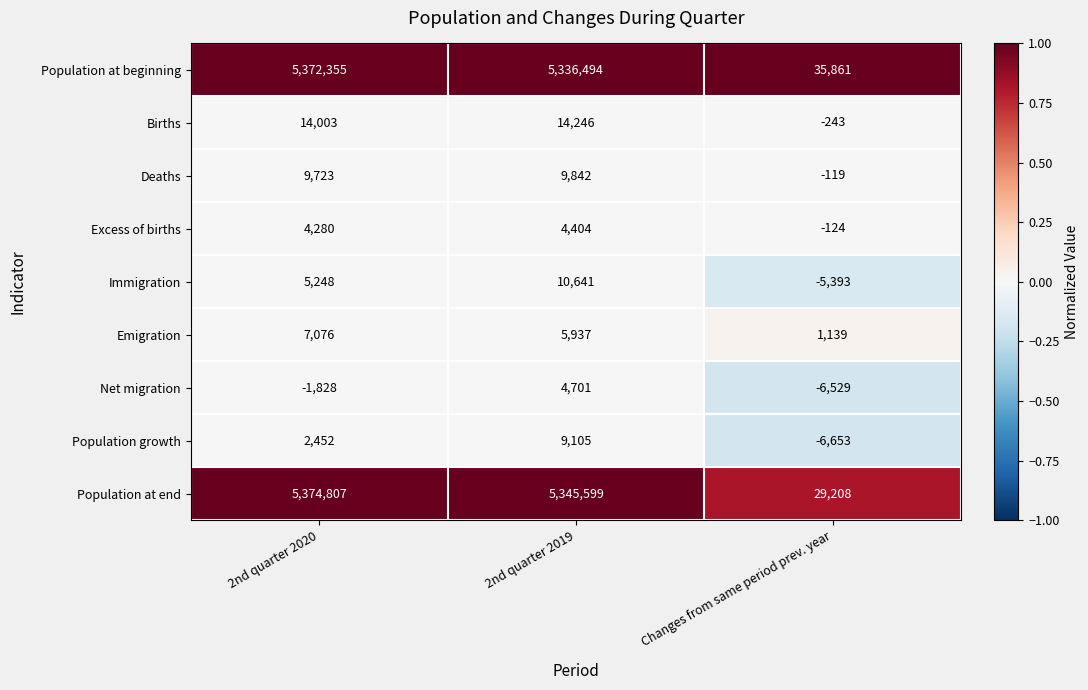

What is the average value of the Population at end series?

3583205